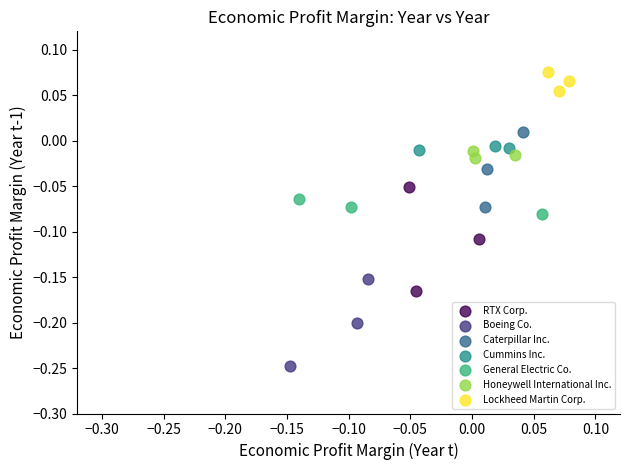

Which series contains the highest Y value?

Lockheed Martin Corp.